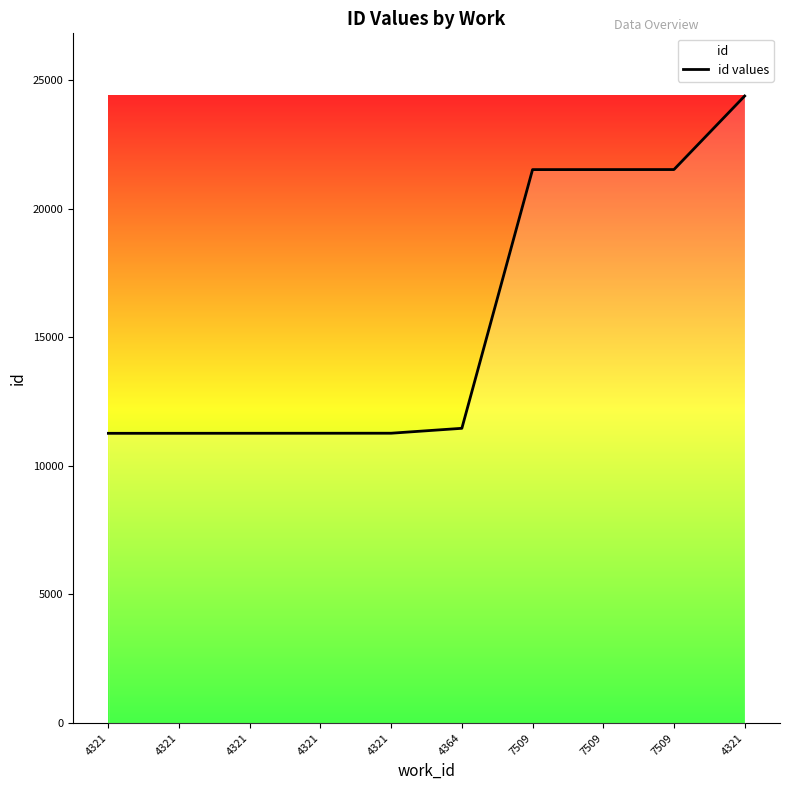

List the labels in order of value, smallest first.

4321, 4321, 4321, 4321, 4321, 4364, 7509, 7509, 7509, 4321